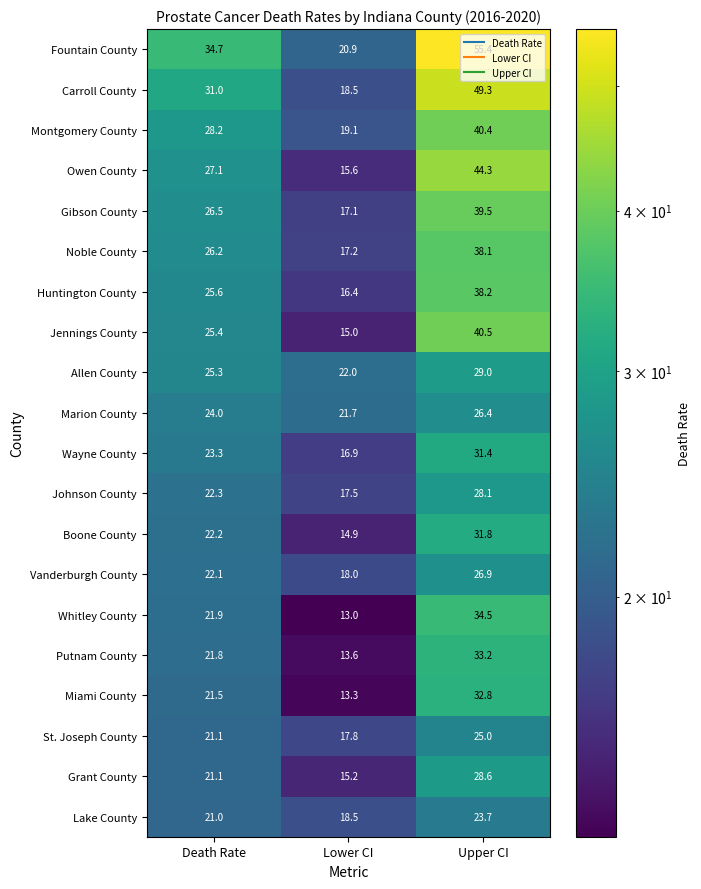

What is the spread (max minus min) of values at Lower CI?

9.0